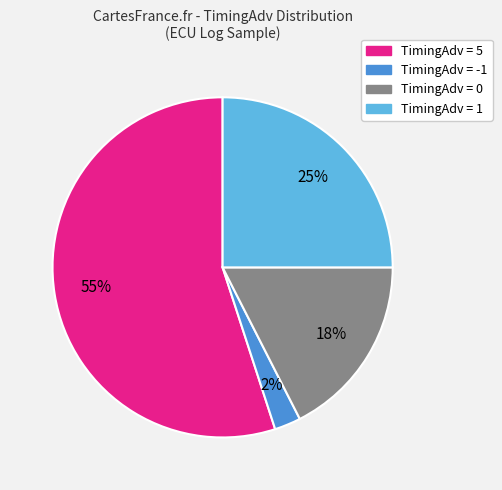

Is there any slice that represents more than half of the pie?

Yes